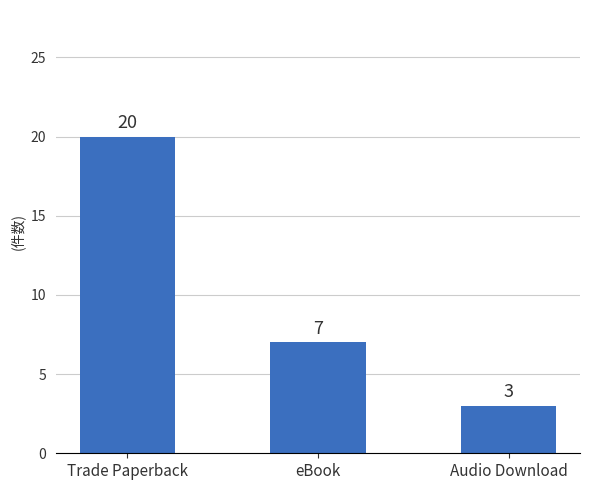

Is it true that the value at Audio Download is 2?

False